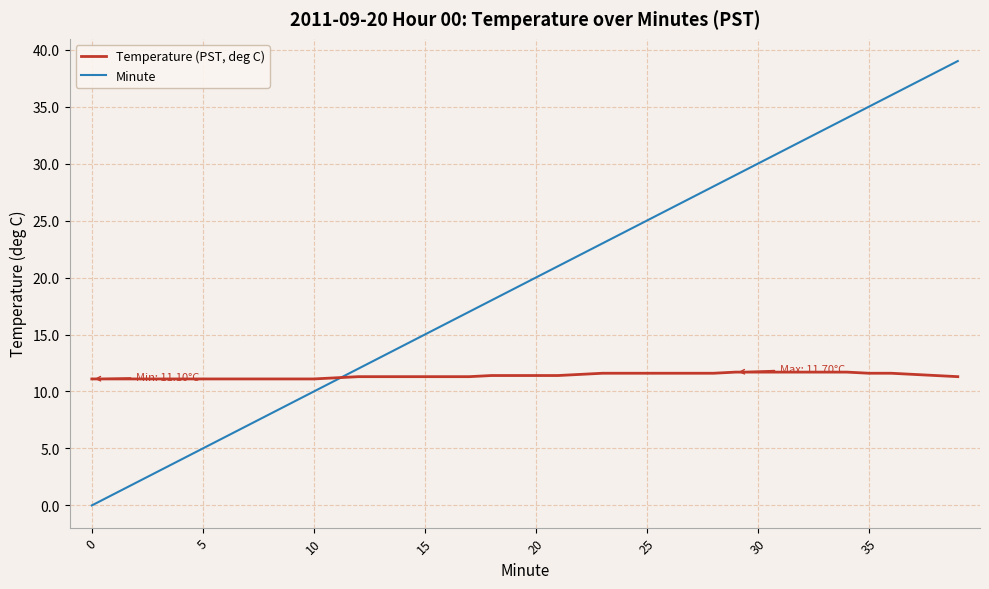

Which series has the largest total across all categories?

Minute